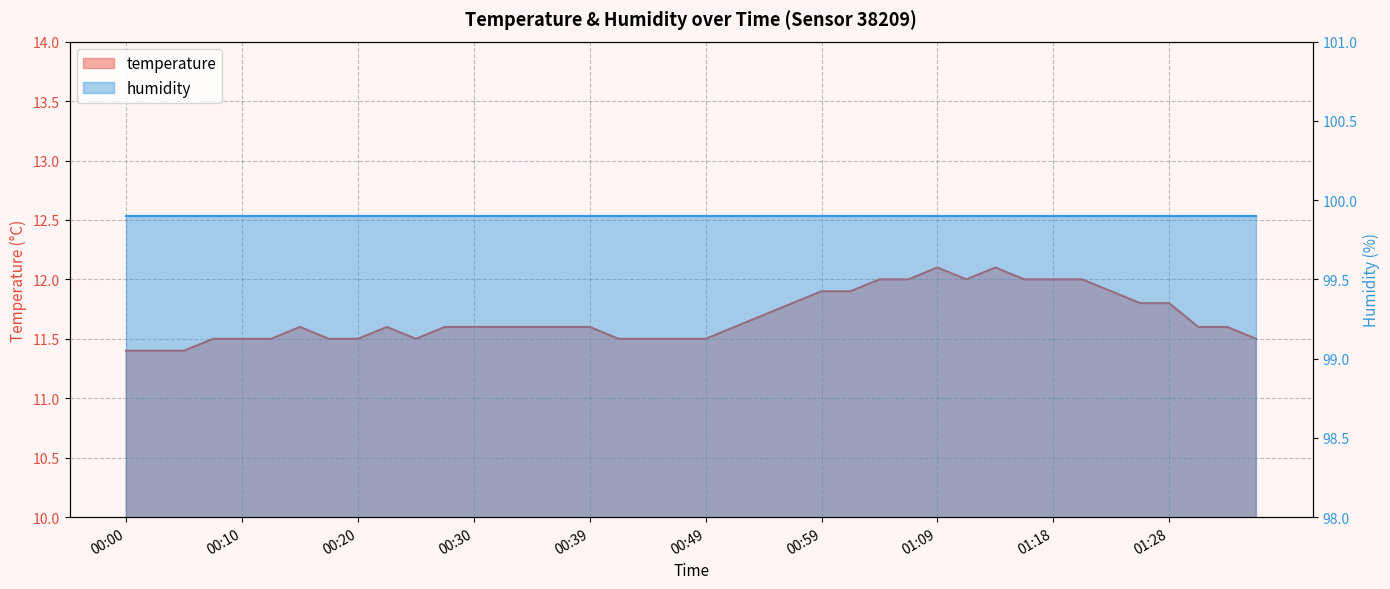

What is the sum of all values?

467.3